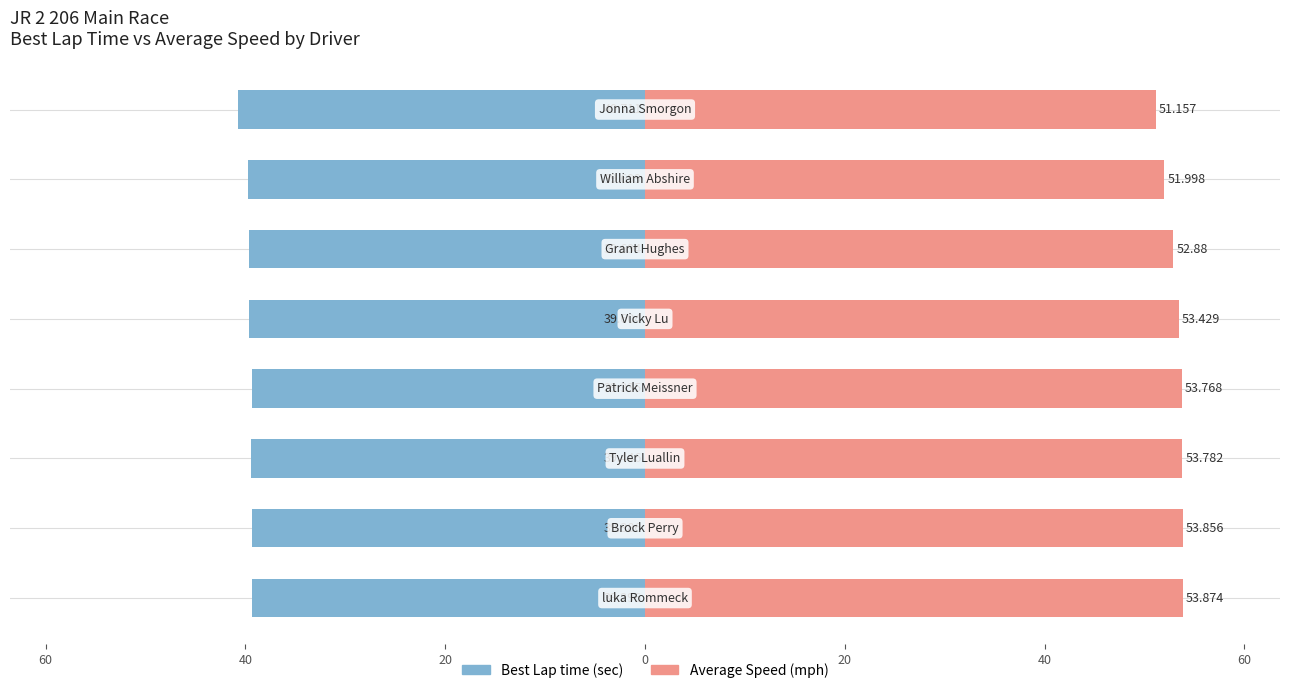

What is the maximum value shown in the chart?

53.9